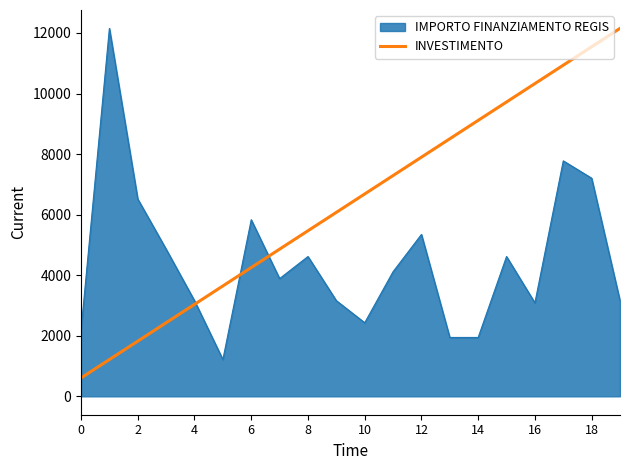

What is the difference between the maximum and minimum values?

11542.5